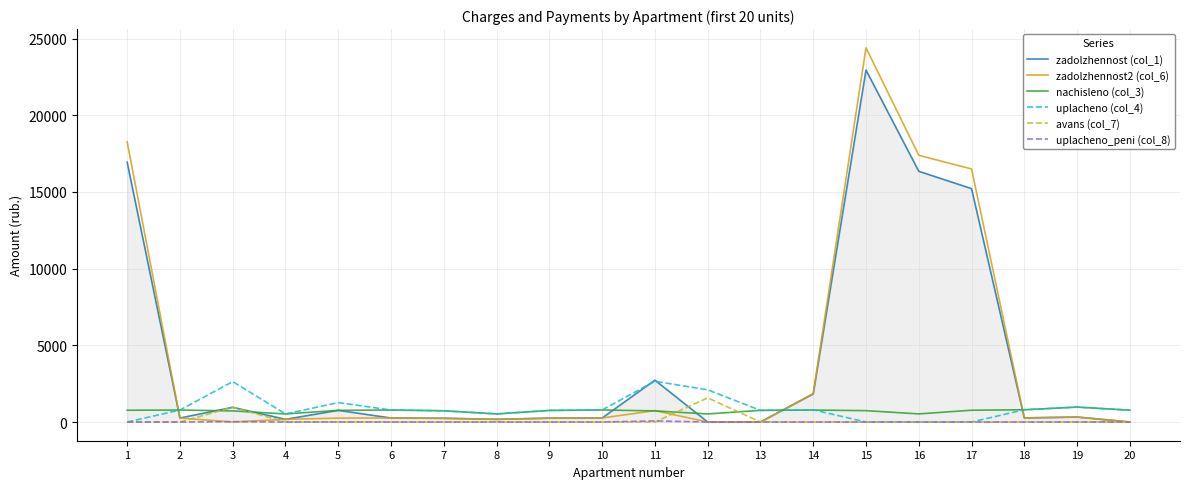

Which series has the largest range (max minus min)?

zadolzhennost2 (col_6)